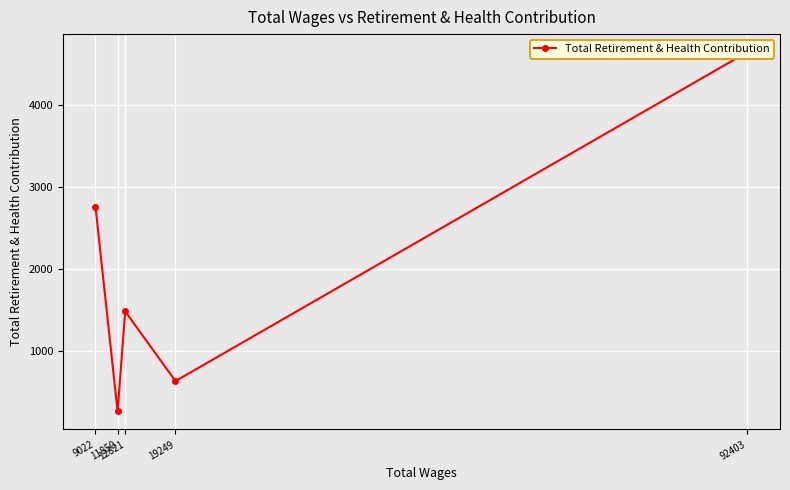

Which label corresponds to the smallest value in the chart?

11850